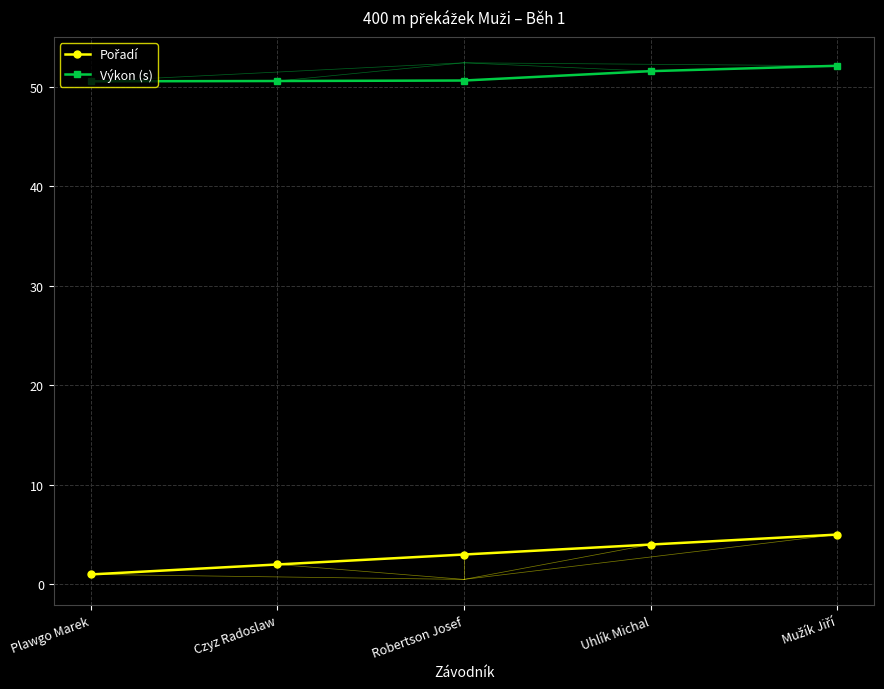

What is the sum of all Výkon (s) values?

255.3